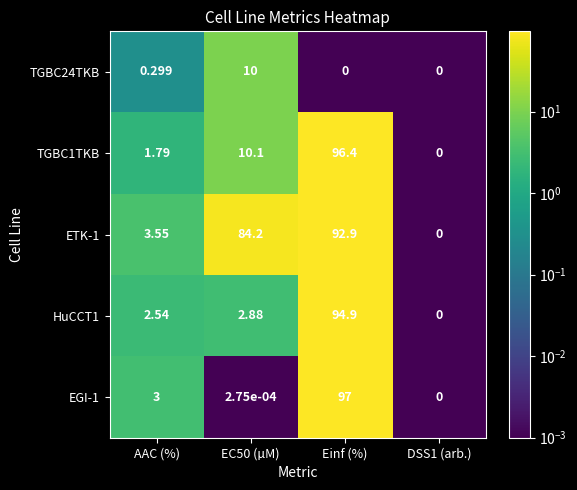

At which category is the sum across all series the highest?

Einf (%)